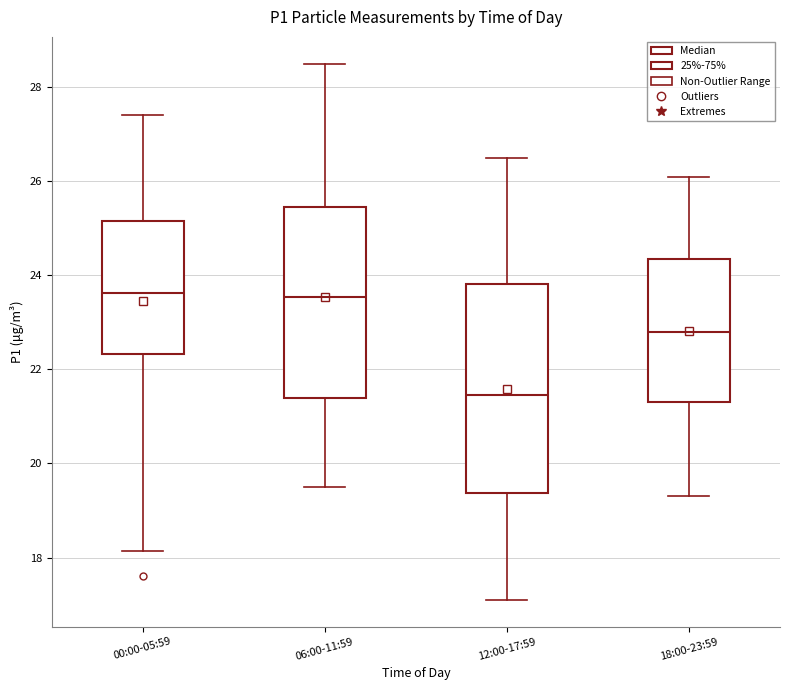

Reading left to right, read every box against the y-axis: the position of its median line, the range the box covers, and the ends of its whiskers. The values are not printed on the chart, so give them approximately, as read against the axis.

00:00-05:59: median 23.6, box 22.4 to 25.2, whiskers 18.2 to 27.4
06:00-11:59: median 23.6, box 21.4 to 25.4, whiskers 19.6 to 28.6
12:00-17:59: median 21.4, box 19.4 to 23.8, whiskers 17.2 to 26.6
18:00-23:59: median 22.8, box 21.4 to 24.4, whiskers 19.4 to 26.2